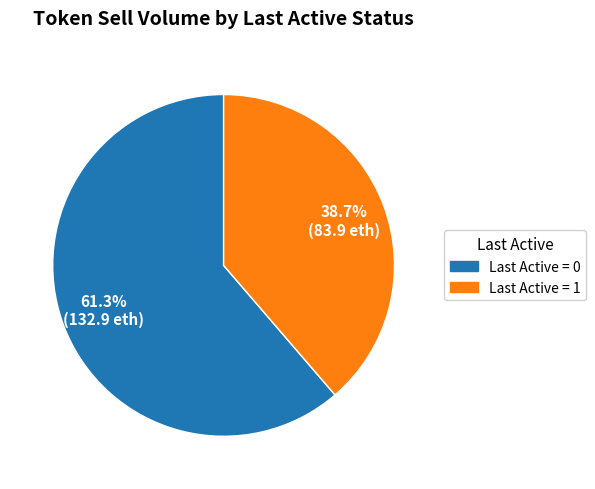

Is there a majority slice in this chart?

Yes